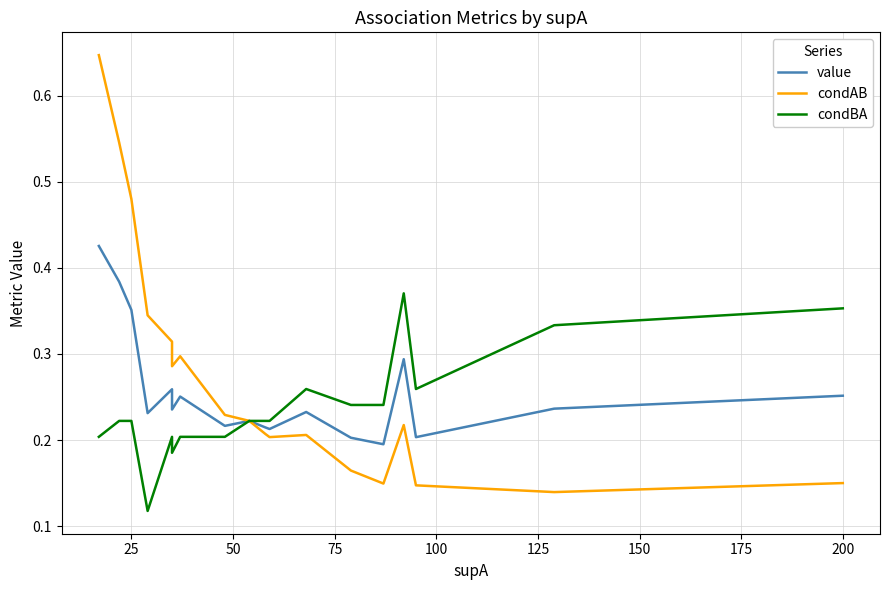

How many distinct data groups are displayed?

3